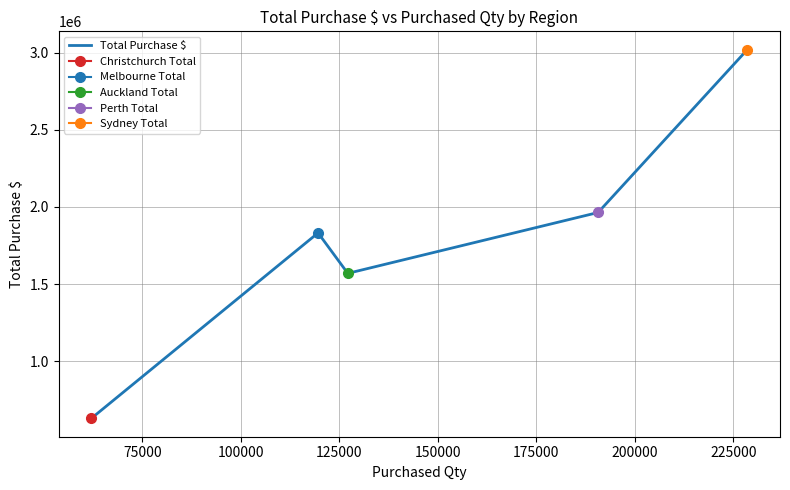

Does the chart display data point markers on the line(s)?

Yes